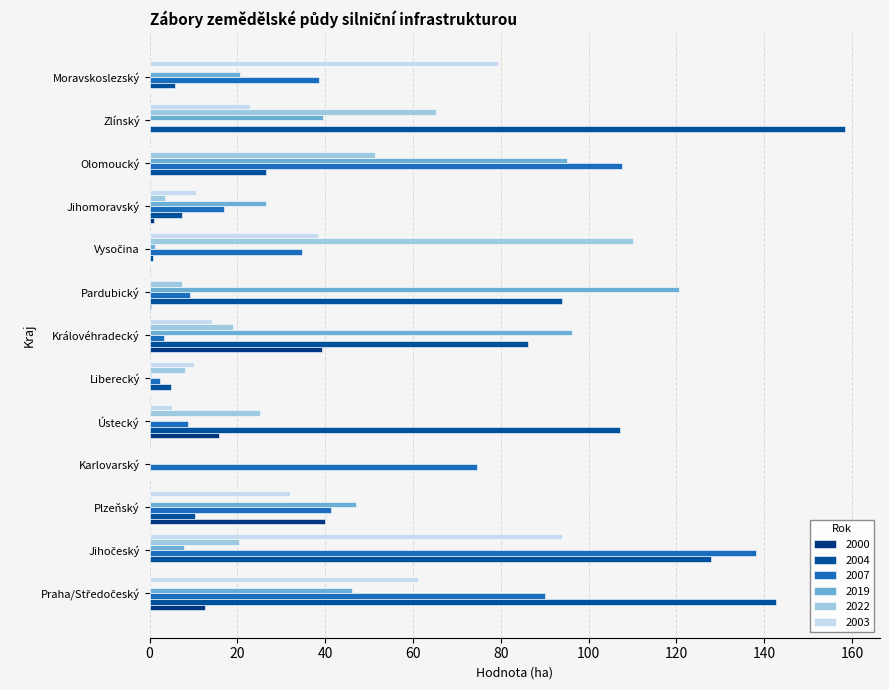

How many data points does each series have?

13